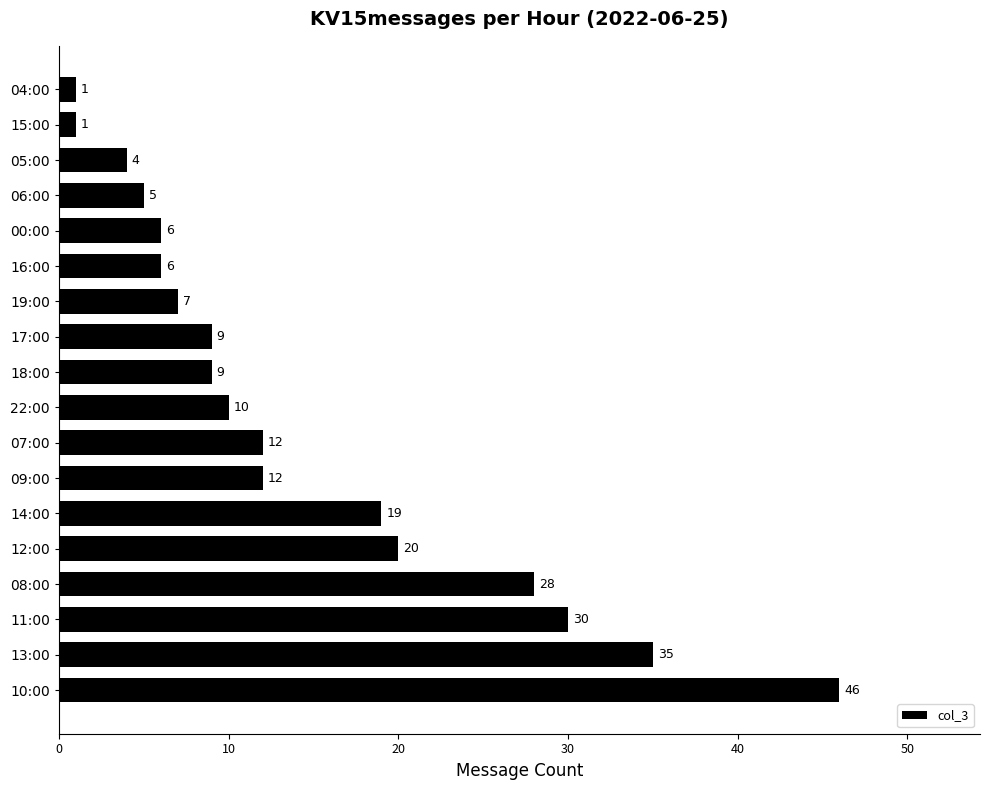

True or false: the data shows 1 at 04:00.

True